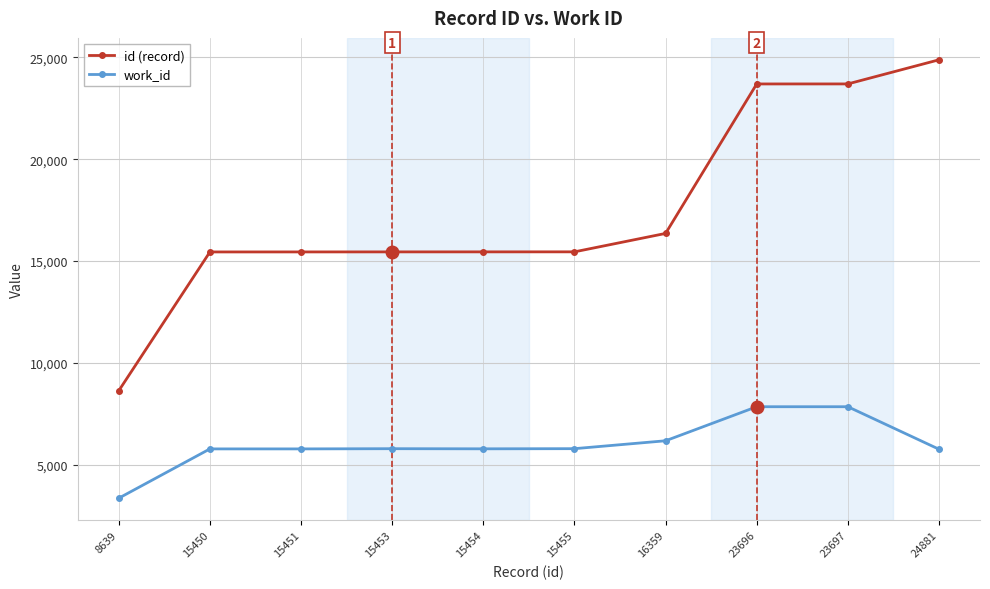

The id (record) series shows 28206 at 16359. True or false?

False